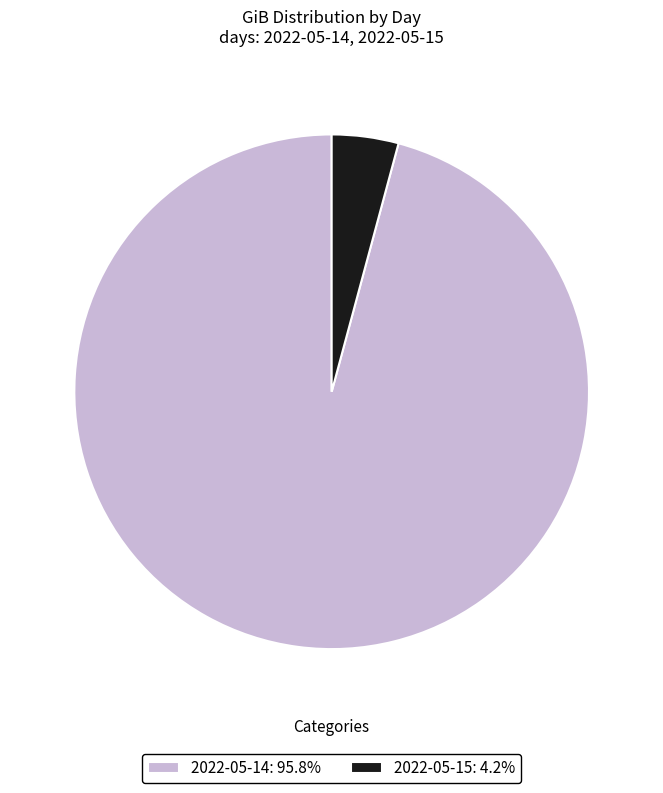

Combined, do 2022-05-14: 95.8% and 2022-05-15: 4.2% account for over 50%?

Yes